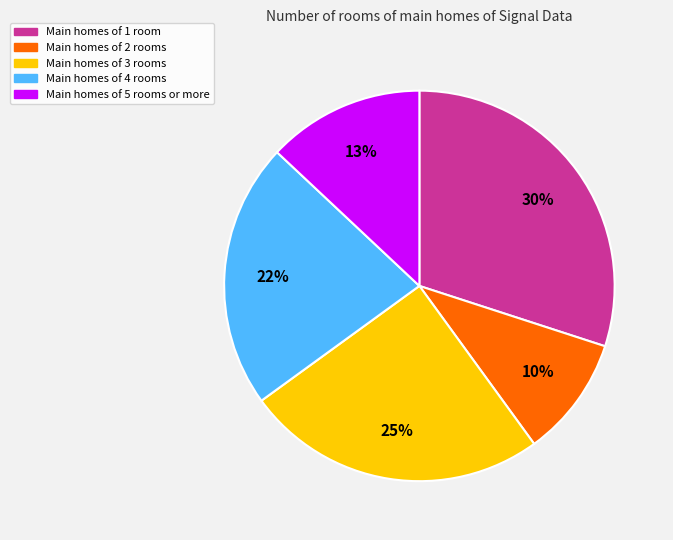

Is there a majority slice in this chart?

No